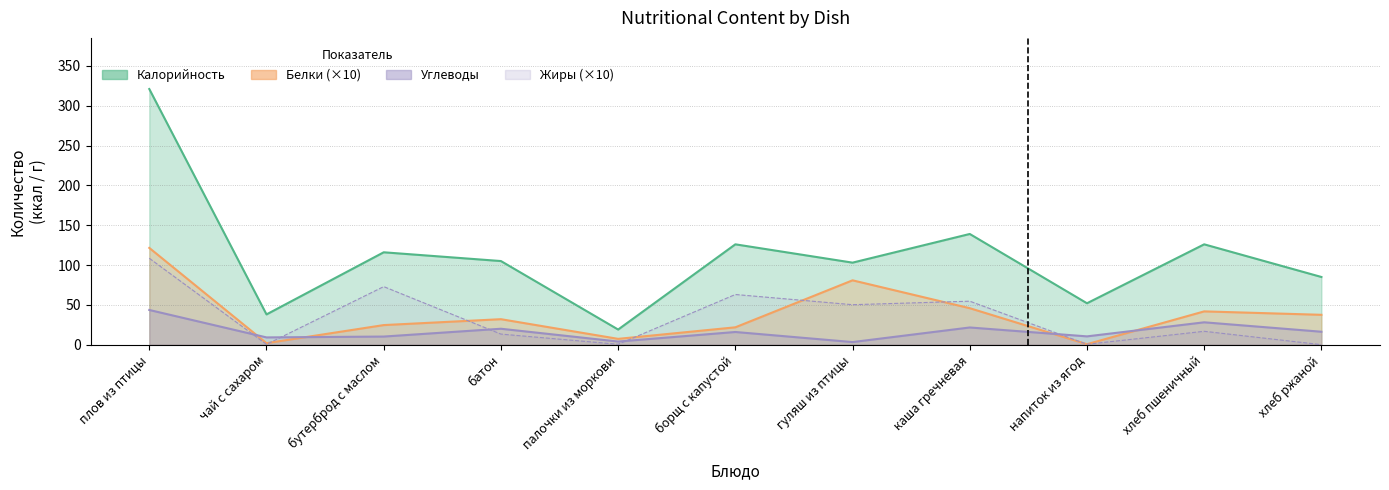

Between борщ с капустой and напиток из ягод, which series saw the biggest shift?

Калорийность